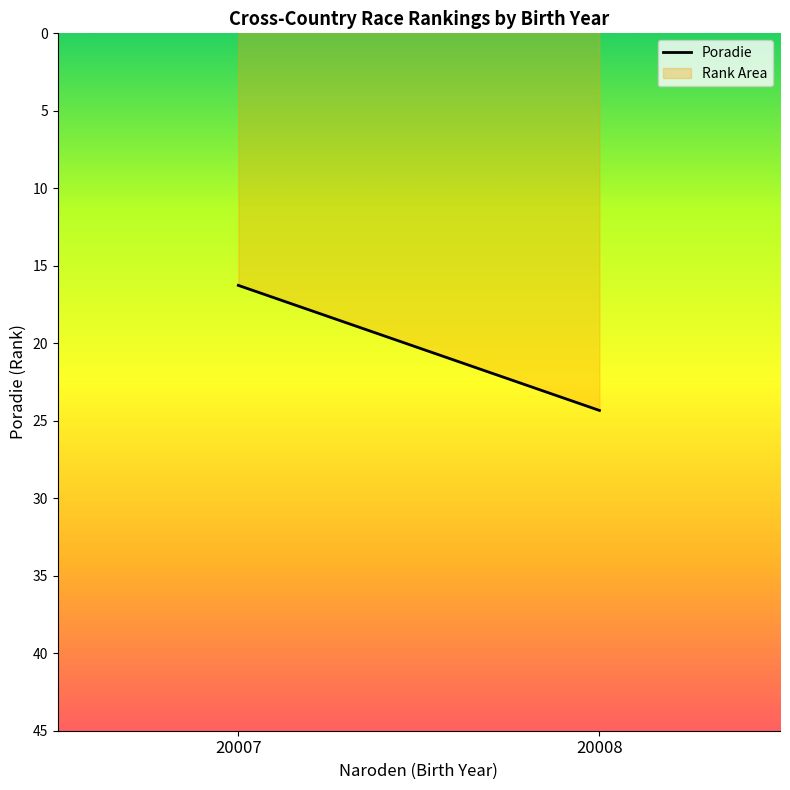

True or false: the data shows 21 at 08.

False